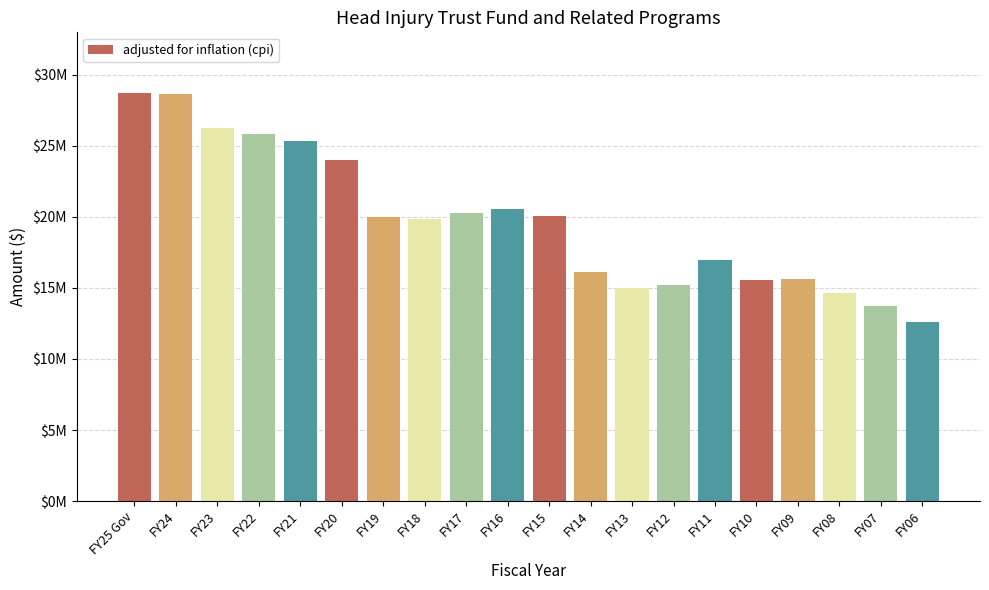

Between FY19 and FY18, which is larger?

FY19